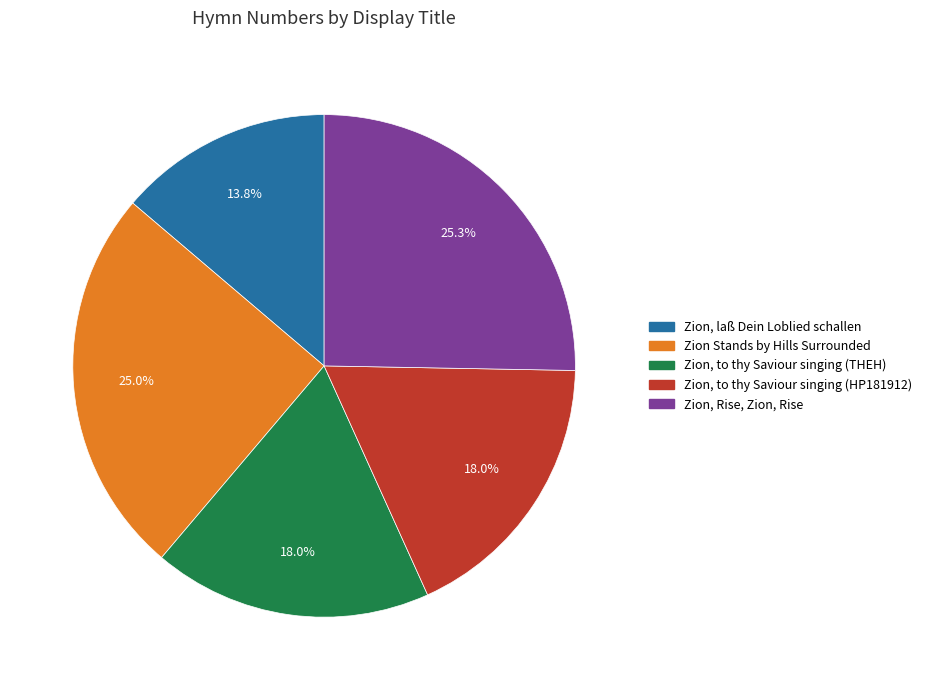

How many slices are in this pie chart?

5